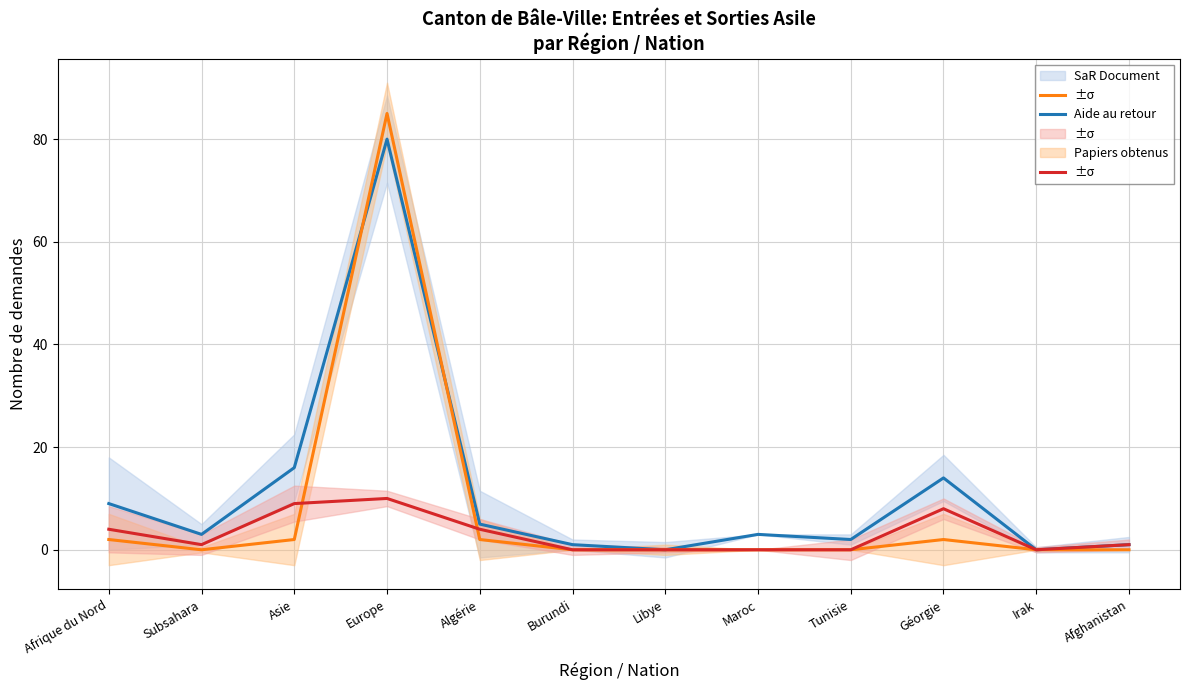

List the series in order of their overall mean, highest first.

SaR Document, Aide au retour, Papiers obtenus